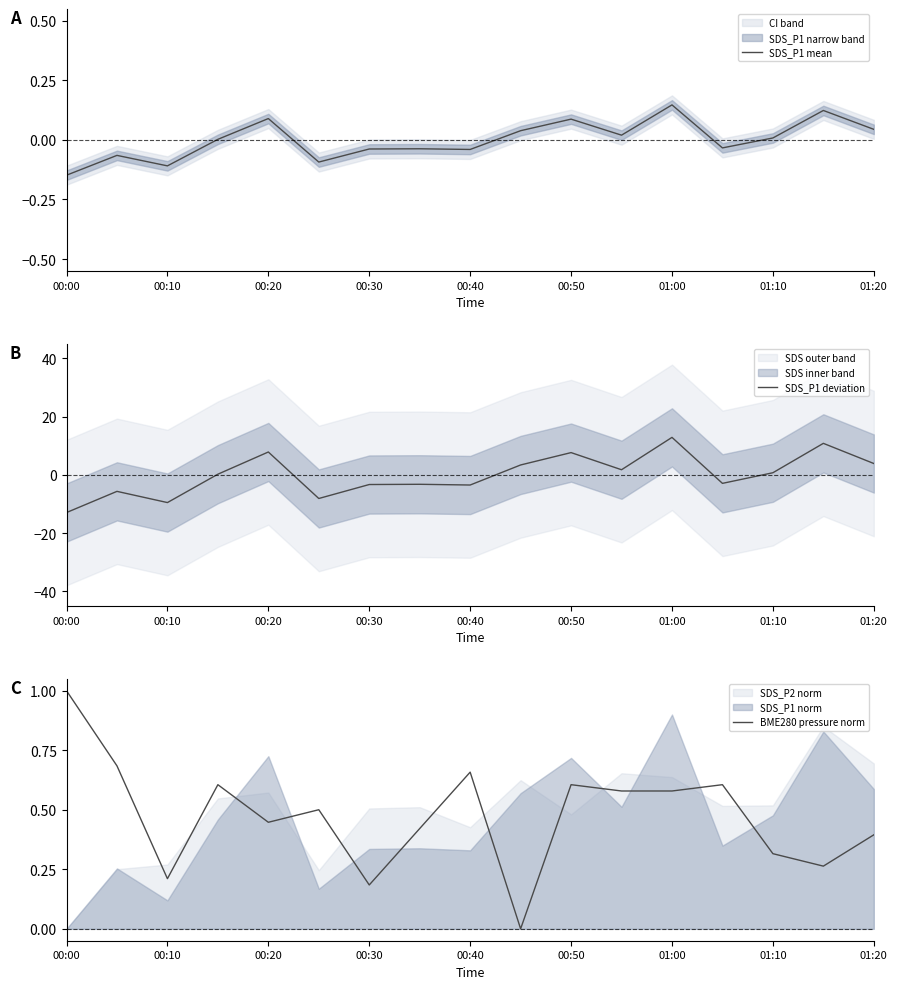

Is it true that SDS_P1 deviation equals 12.9 at 01:00?

True